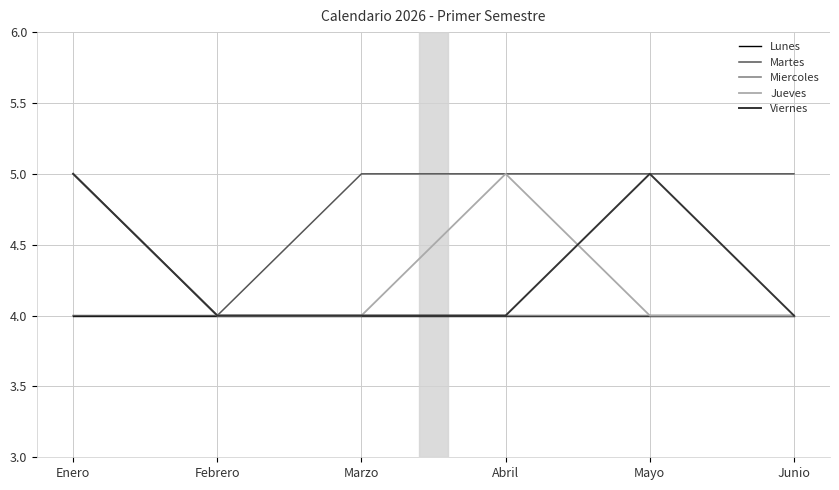

The Viernes series shows 4 at Marzo. True or false?

True